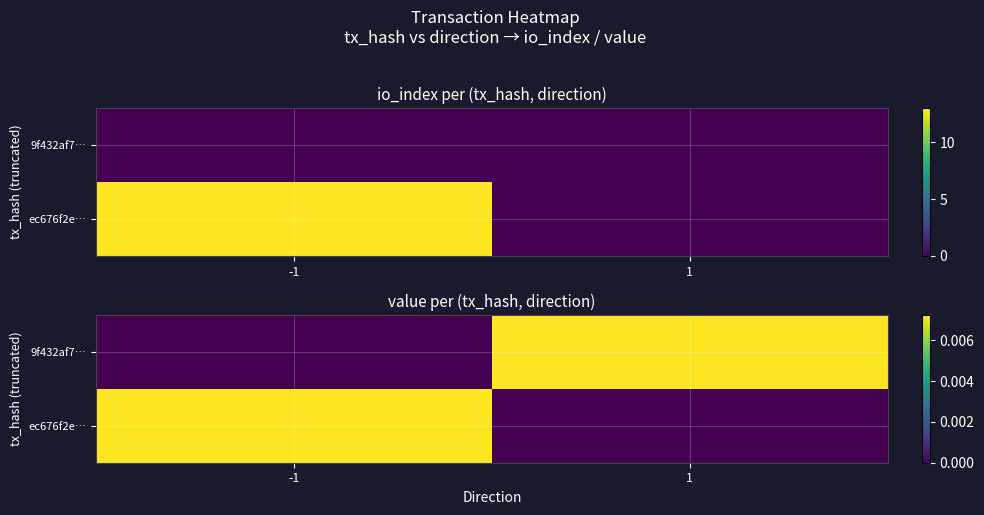

Which label corresponds to the smallest value in the chart?

-1